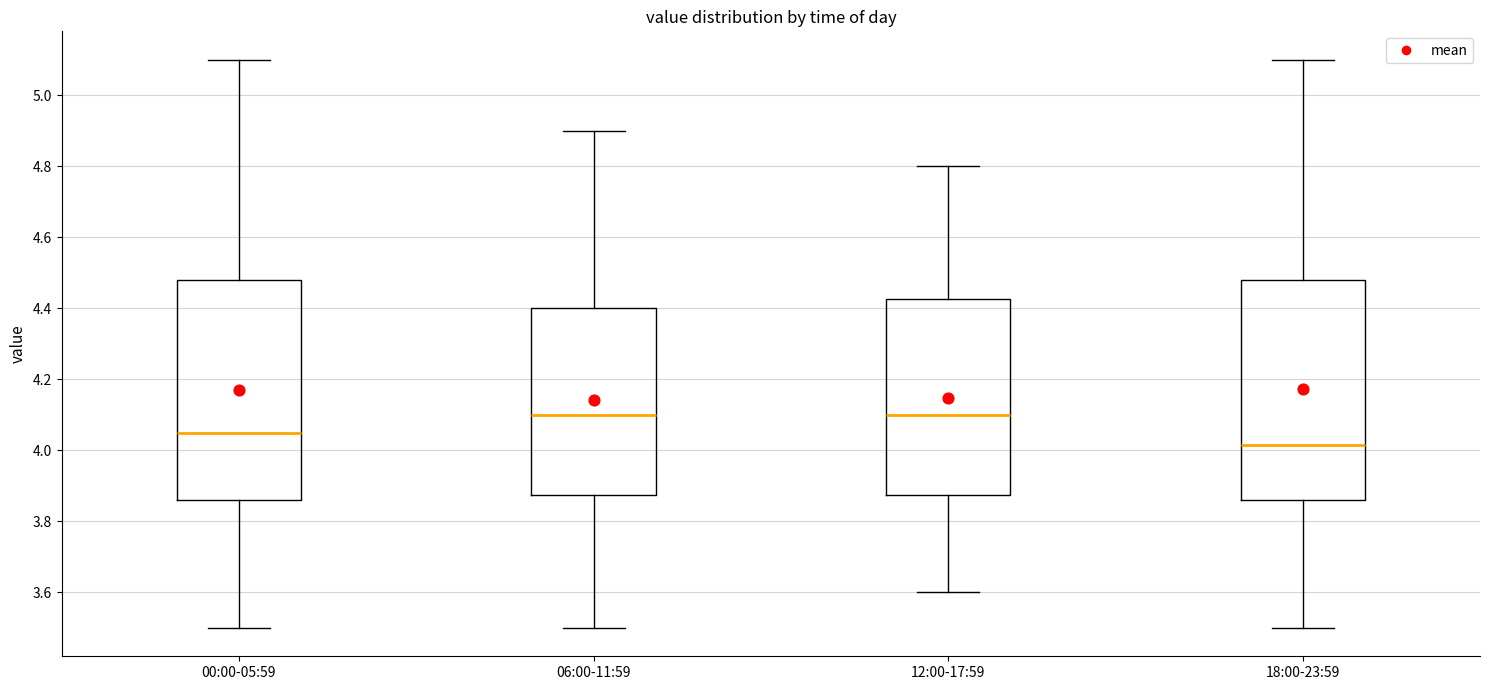

Reading left to right, transcribe this box plot: for each box, give where its median line is, the range the box spans, and where its two whiskers end, as read against the y-axis. The values are not printed on the chart, so give them approximately, as read against the axis.

00:00-05:59: median 4.06, box 3.86 to 4.48, whiskers 3.50 to 5.10
06:00-11:59: median 4.10, box 3.88 to 4.40, whiskers 3.50 to 4.90
12:00-17:59: median 4.10, box 3.88 to 4.42, whiskers 3.60 to 4.80
18:00-23:59: median 4.02, box 3.86 to 4.48, whiskers 3.50 to 5.10